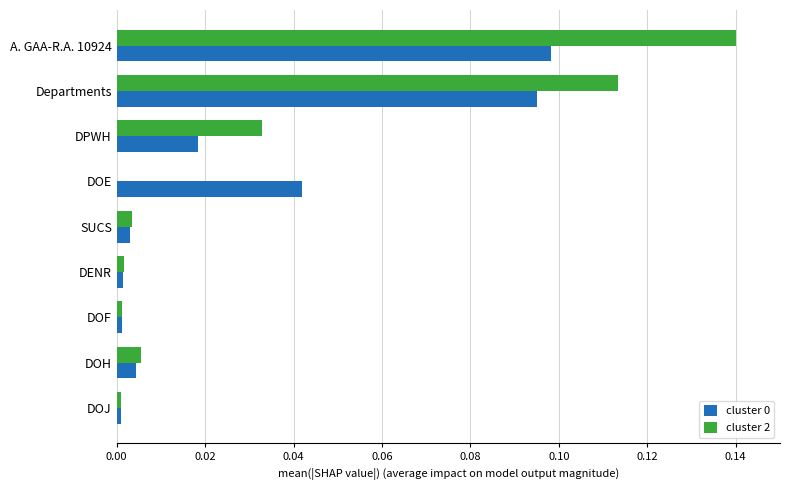

At which category is the sum across all series the highest?

A. GAA-R.A. 10924